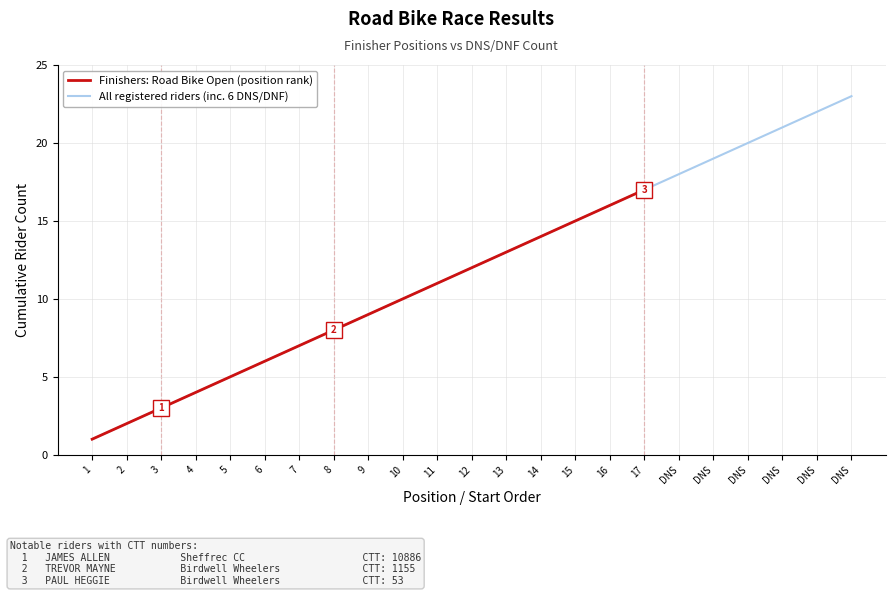

True or false: Finishers: Road Bike Open (position rank) has a value of 6 at 17.

False